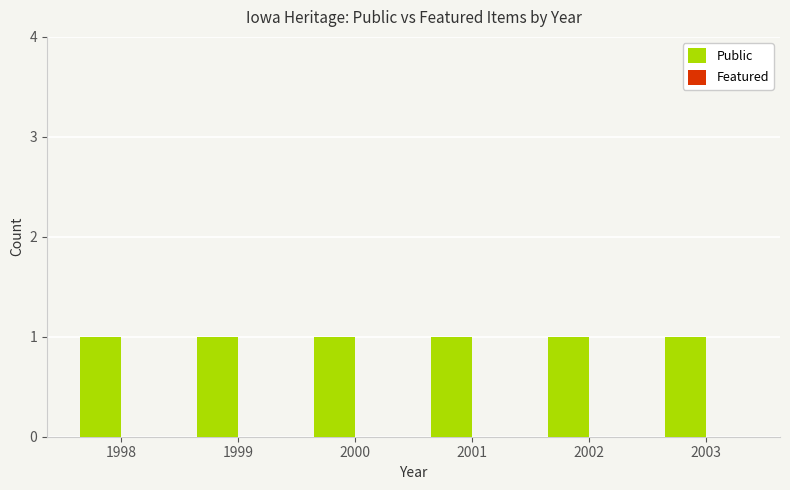

Which series has the largest range (max minus min)?

Public